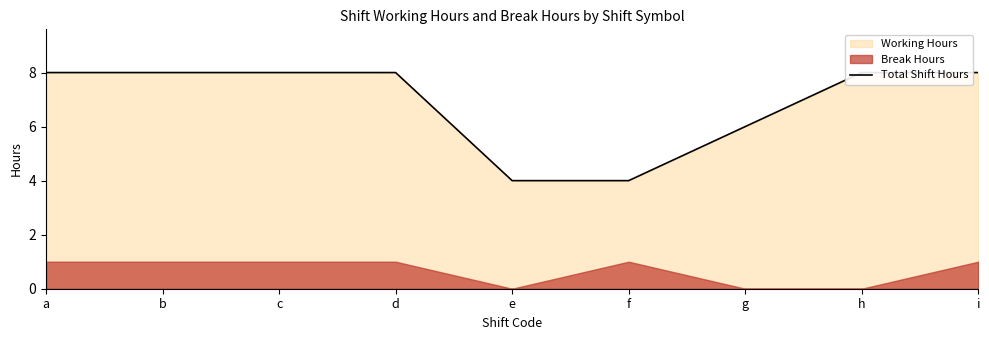

What is the difference between the maximum and minimum values?

4.0